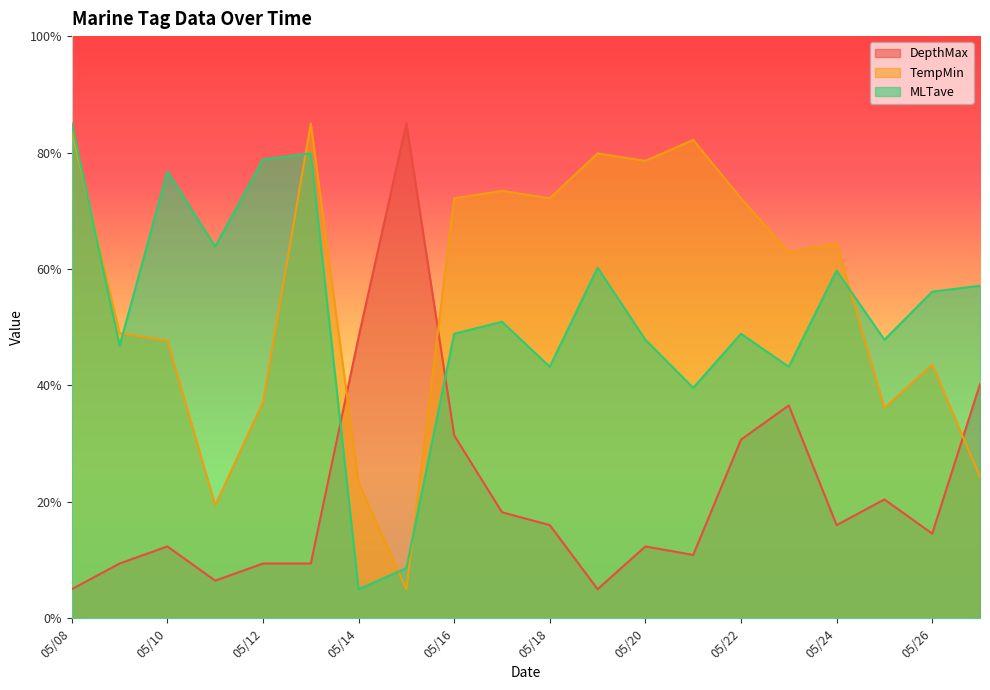

Which category has the lowest value in the DepthMax series?

05/08